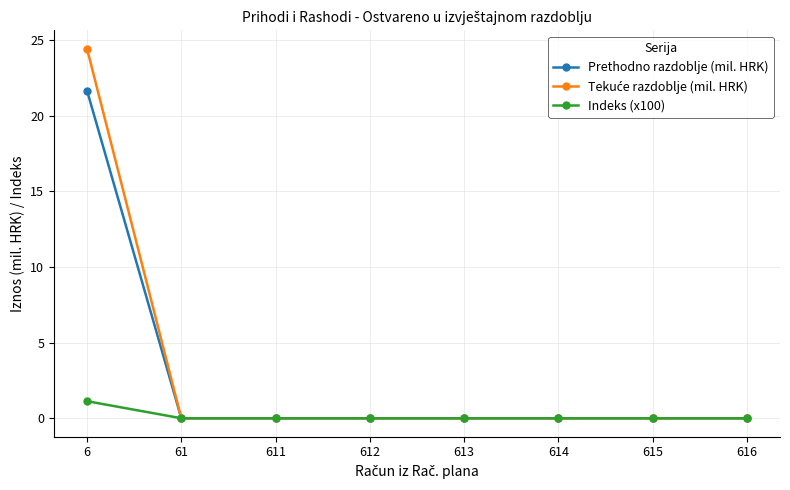

How many data points does each series have?

8